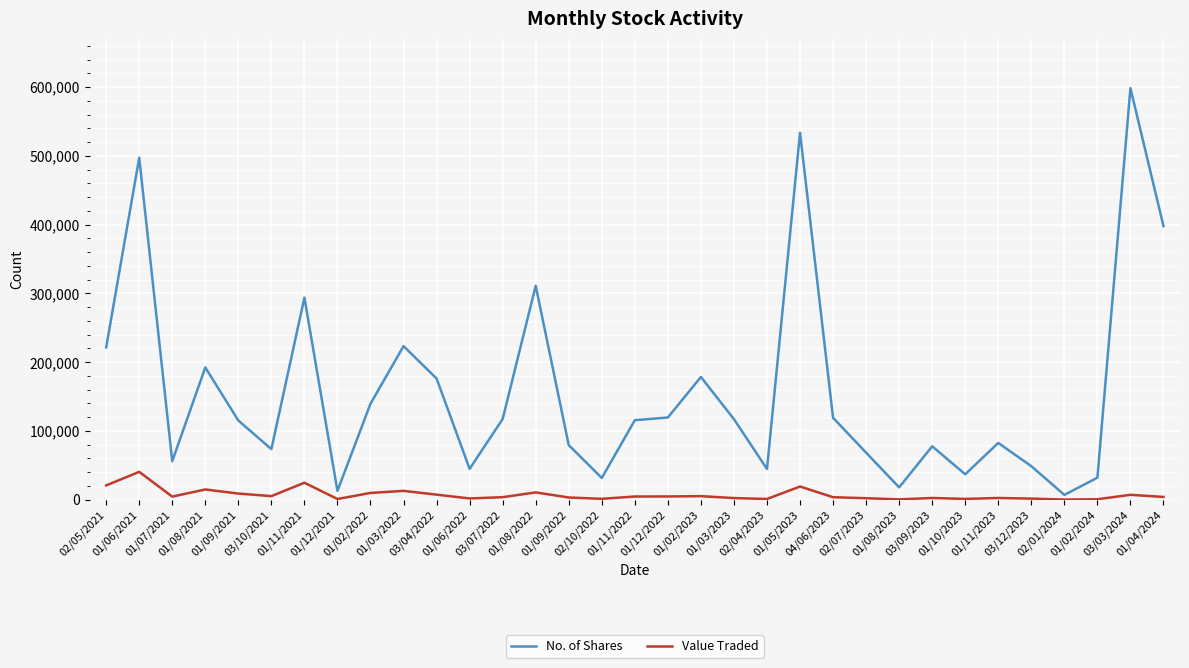

Which series has the widest spread of values?

No. of Shares